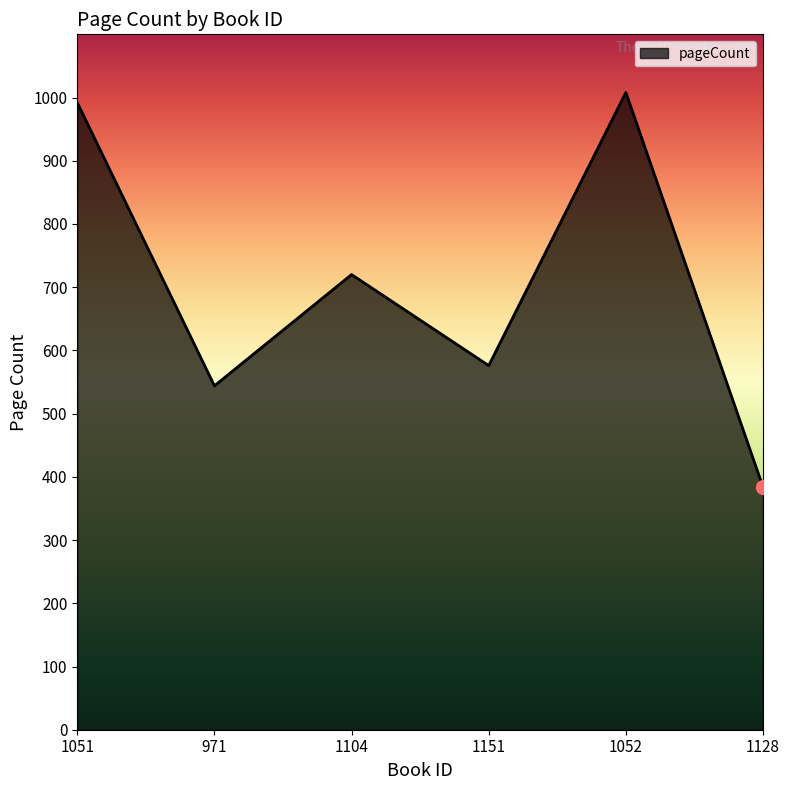

What is the ratio of the value at 1128 to the value at 971?

0.7